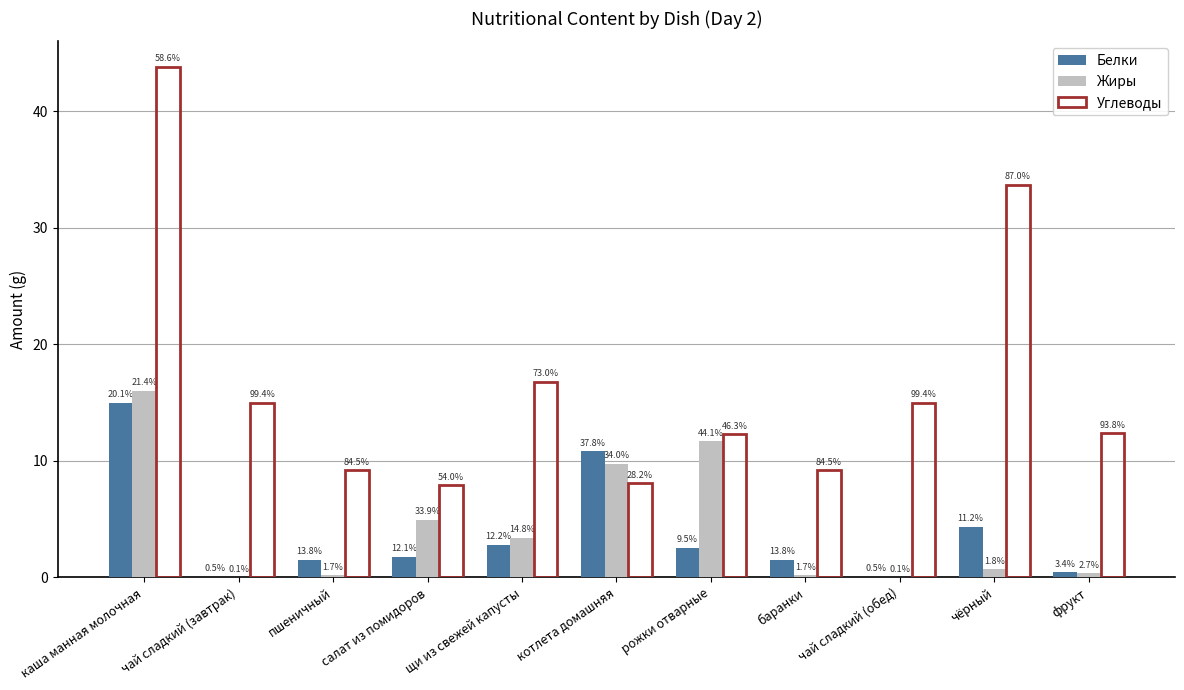

How many groups of bars are there?

11